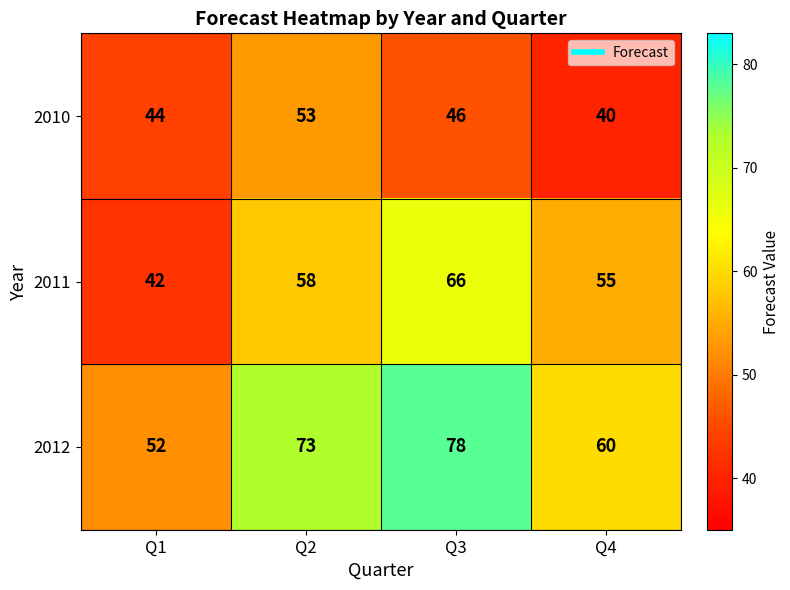

How many distinct data groups are displayed?

3